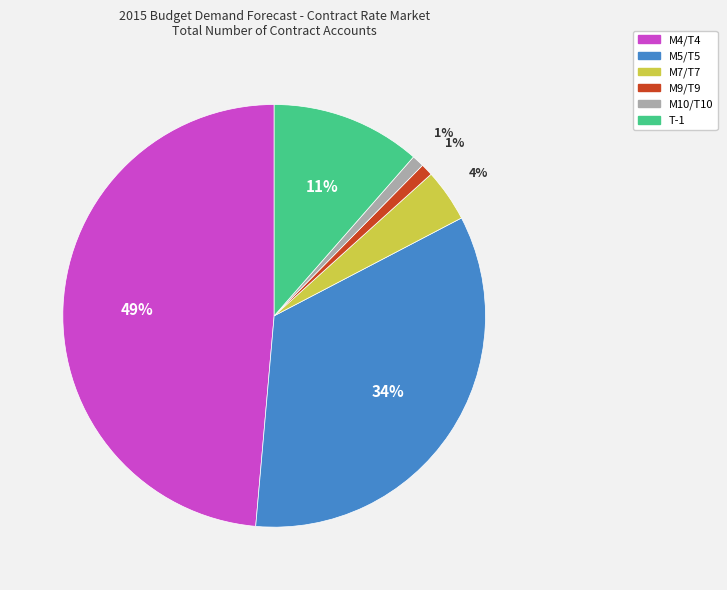

To the nearest percent, what is the difference between the largest and smallest slice percentages?

48%